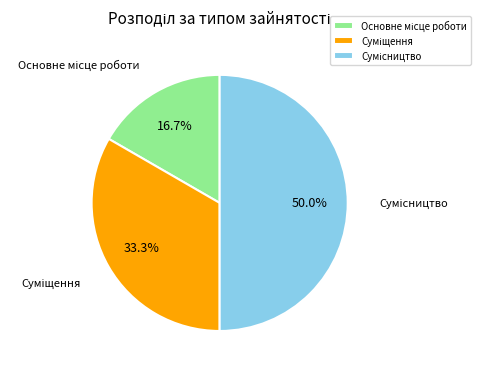

To the nearest percent, what is the combined percentage of Основне місце роботи and Сумісництво?

67%